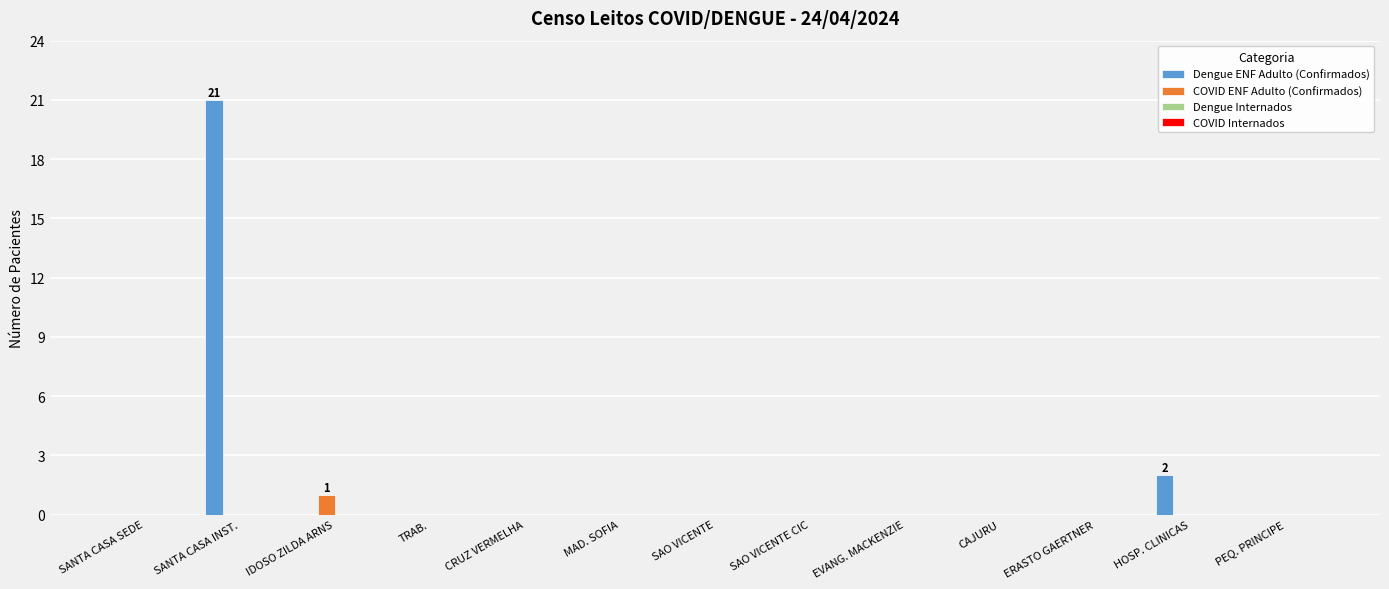

What is the greatest value displayed?

21